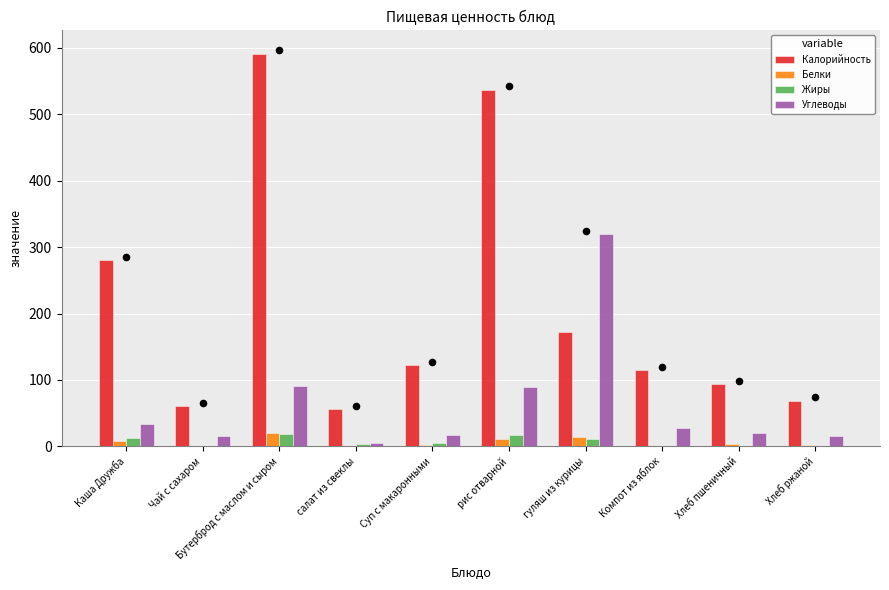

Is the value of Калорийность at Бутерброд с маслом и сыром greater than the value of Белки at Бутерброд с маслом и сыром?

Yes